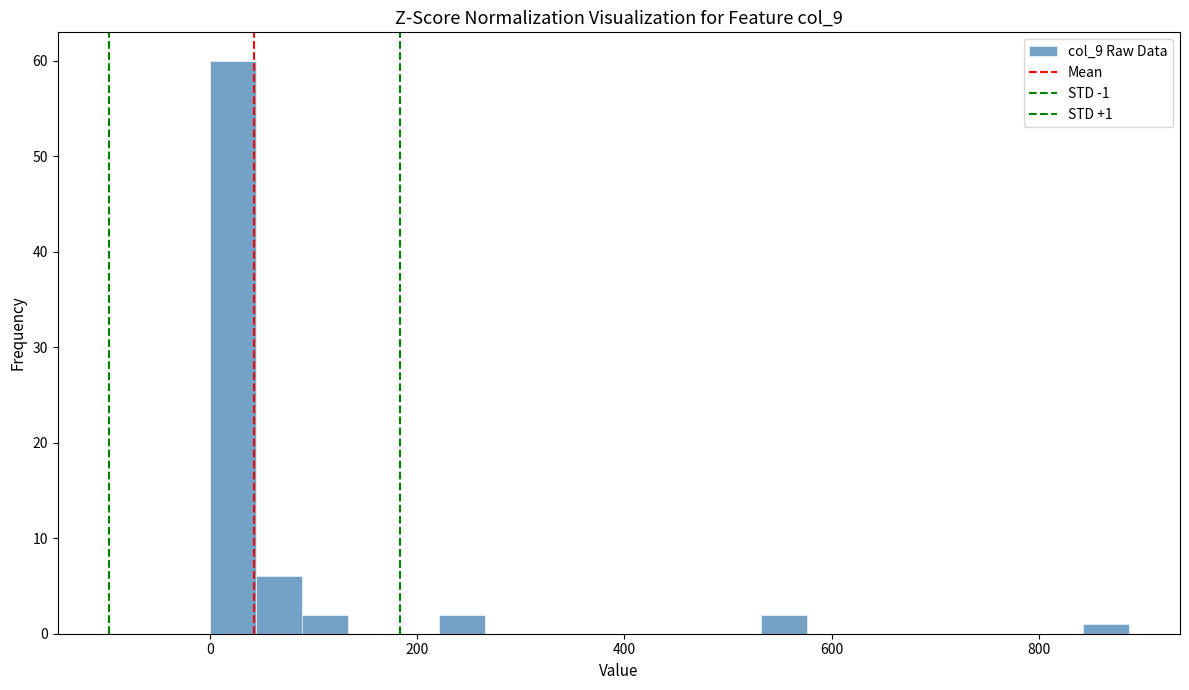

Around what value on the x-axis is the tallest bar? Give the approximate position of its centre, as read against the axis.

20